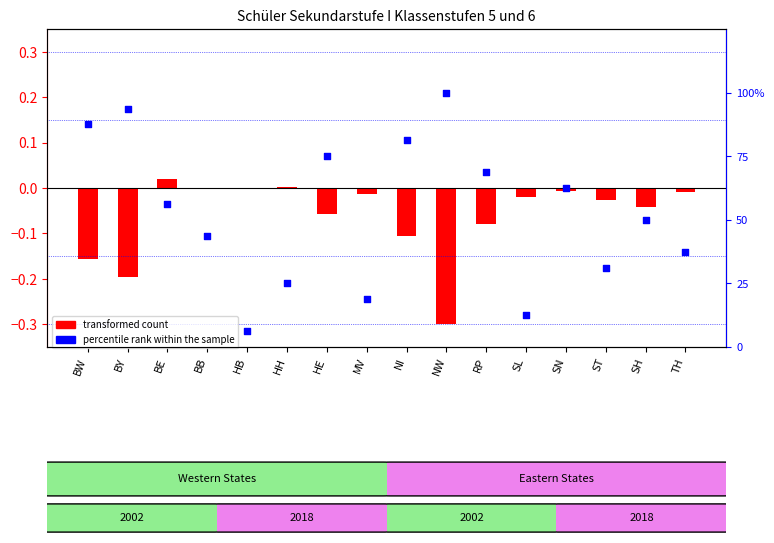

Which series has the largest Y range (max minus min)?

percentile rank within the sample